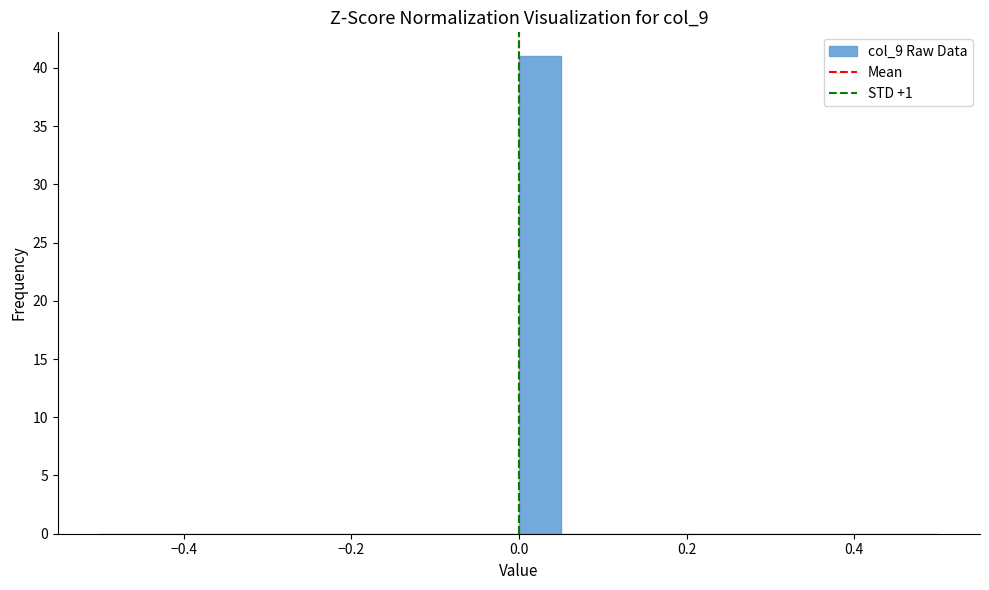

Read against the x-axis, roughly where is the centre of the tallest bar?

0.02